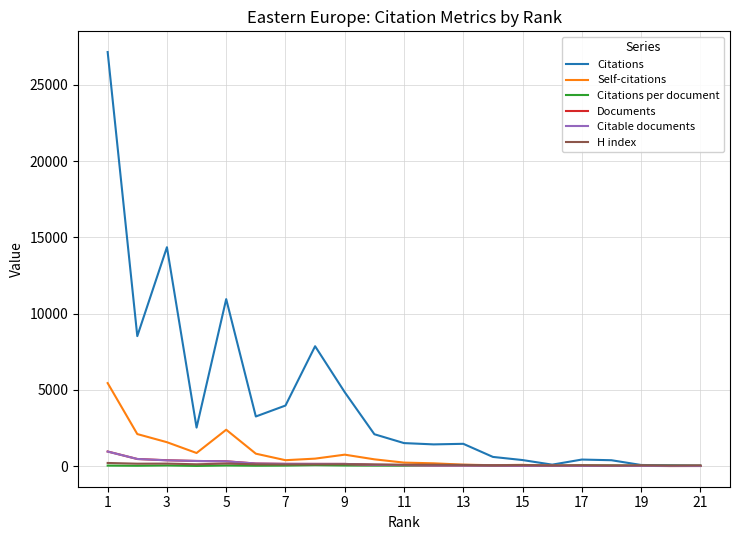

What is the sum of all Citable documents values?

3293.0